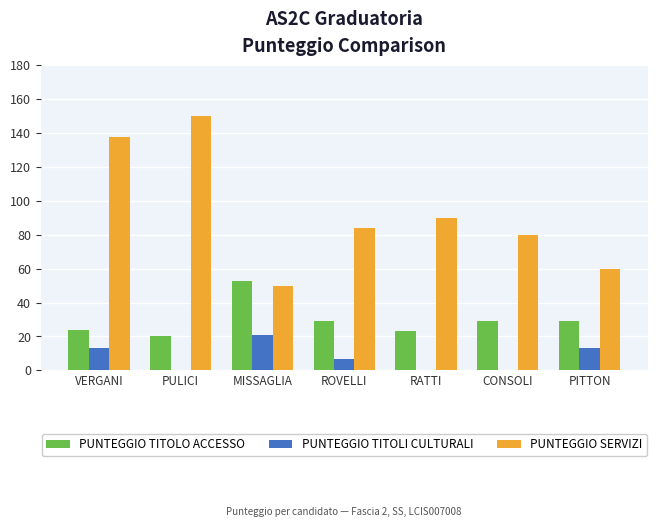

True or false: PUNTEGGIO TITOLI CULTURALI has a value of 0 at PULICI.

True